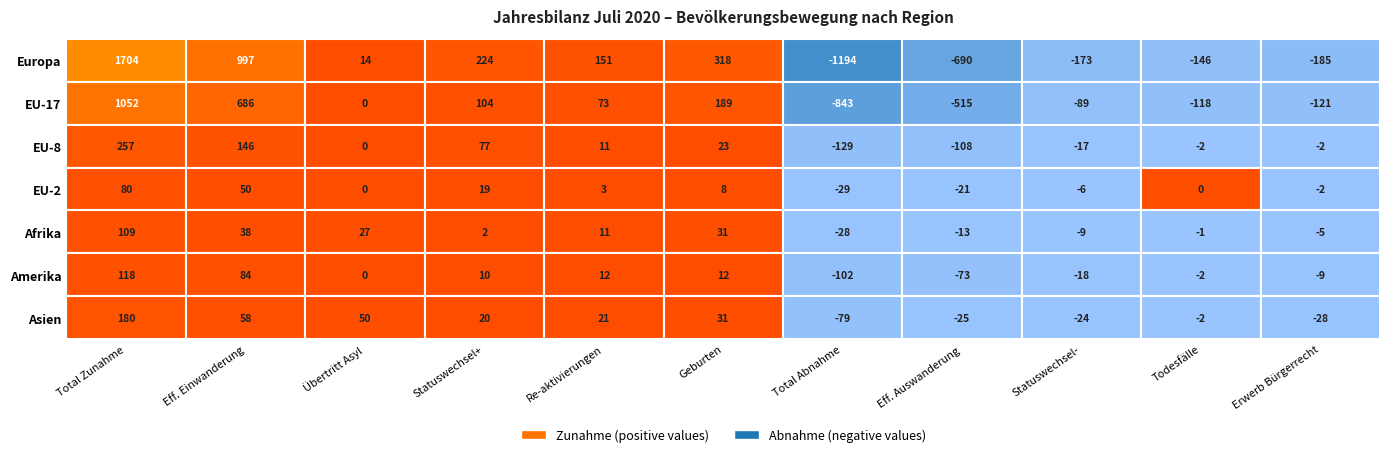

What is the total value across all series at 4?

282